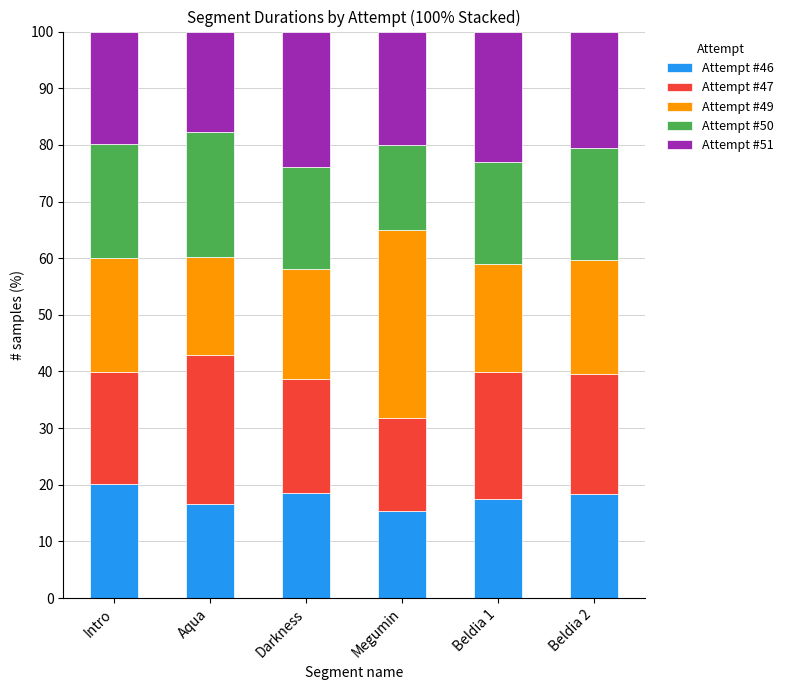

What is the sum of the Attempt #46 values at Beldia 1 and Beldia 2?

35.9